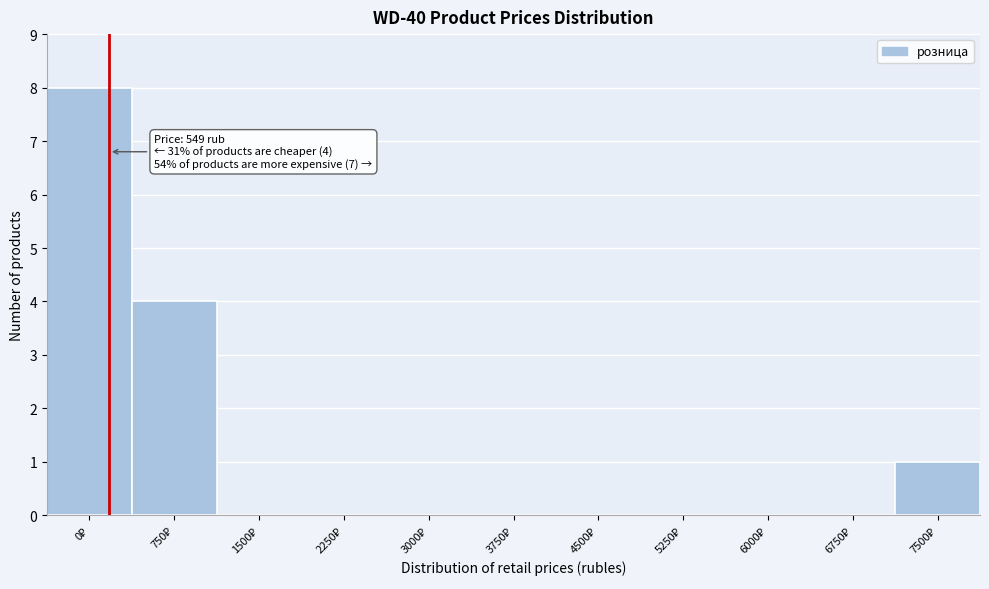

What is the sum of all values?

13